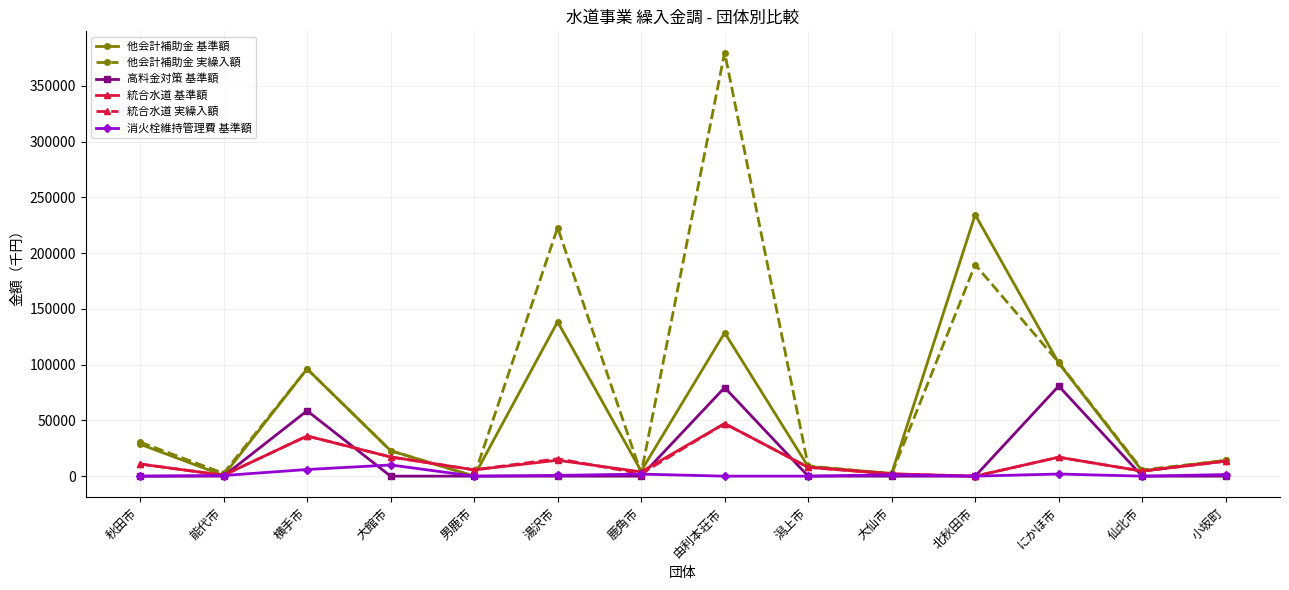

The value of 他会計補助金 実繰入額 at 北秋田市 is 124752. True or false?

False